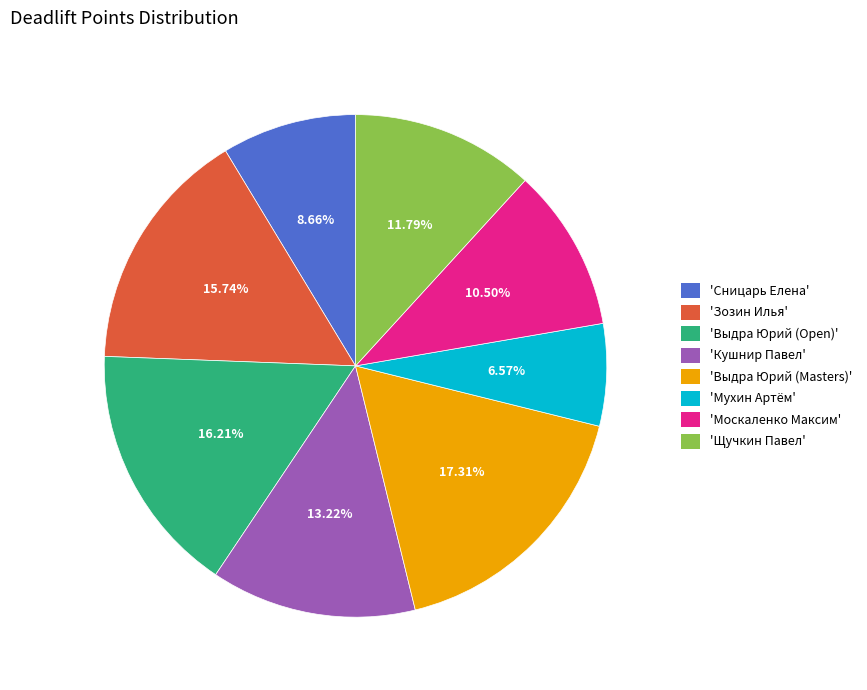

Which category has the biggest portion of the pie?

'Выдра Юрий (Masters)'